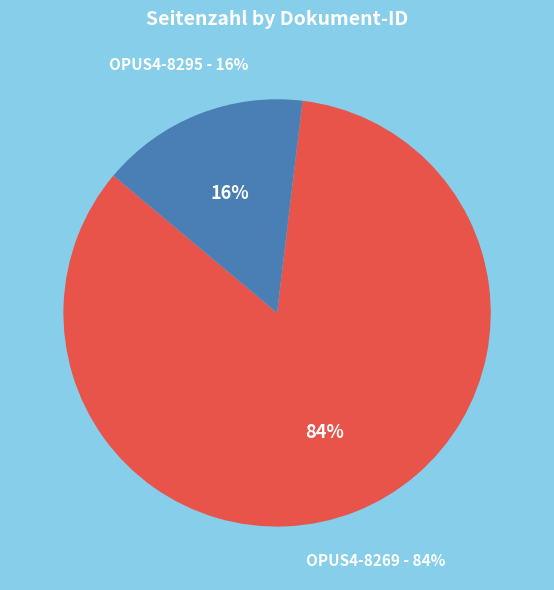

What is the total percentage of OPUS4-8295 and OPUS4-8269?

100.0%